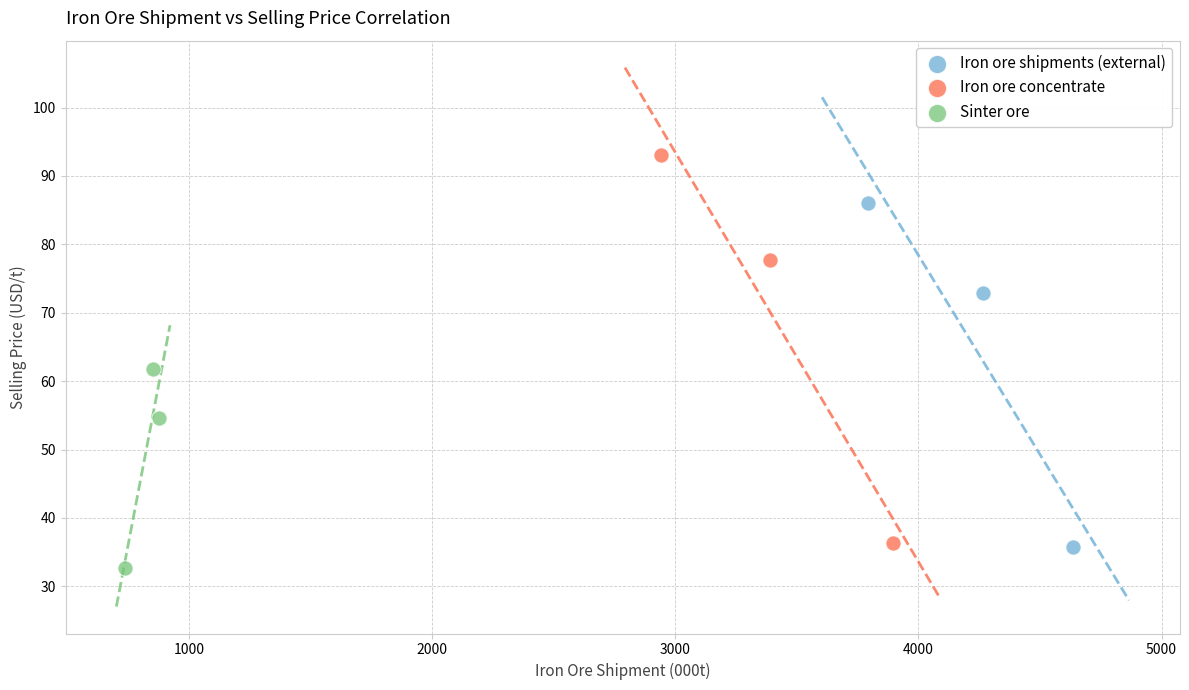

Which series reaches the maximum Y coordinate?

Iron ore concentrate